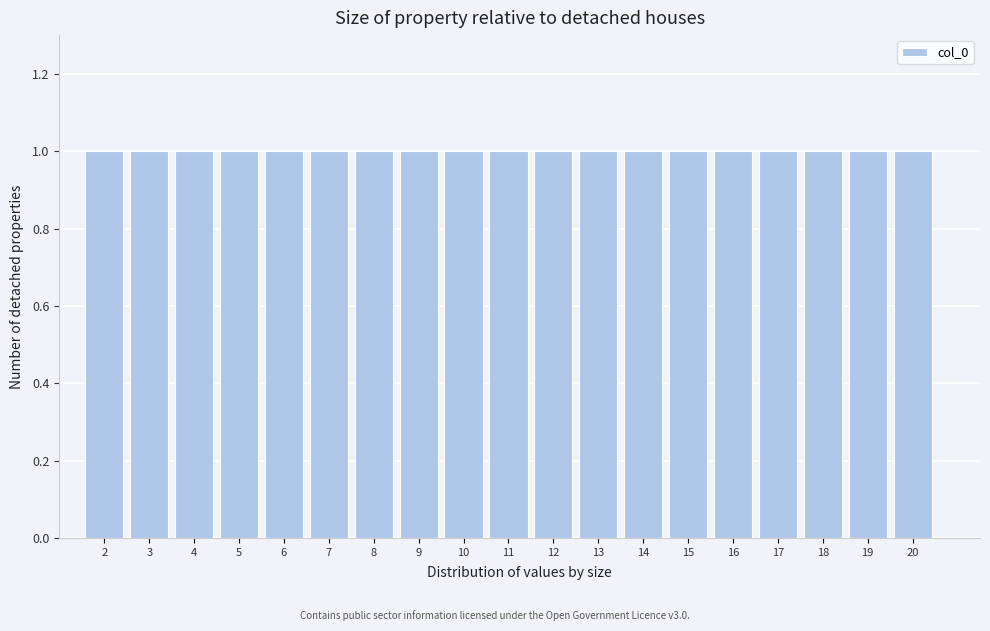

Reading left to right, list every bar in this chart as the range it spans on the x-axis followed by its height. The values are not printed on the chart, so give them approximately, as read against the axis.

1.5 to 2.5: 1
2.5 to 3.5: 1
3.5 to 4.5: 1
4.5 to 5.5: 1
5.5 to 6.5: 1
6.5 to 7.5: 1
7.5 to 8.5: 1
8.5 to 9.5: 1
9.5 to 10.5: 1
10.5 to 11.5: 1
11.5 to 12.5: 1
12.5 to 13.5: 1
13.5 to 14.5: 1
14.5 to 15.5: 1
15.5 to 16.5: 1
16.5 to 17.5: 1
17.5 to 18.5: 1
18.5 to 19.5: 1
19.5 to 20.5: 1